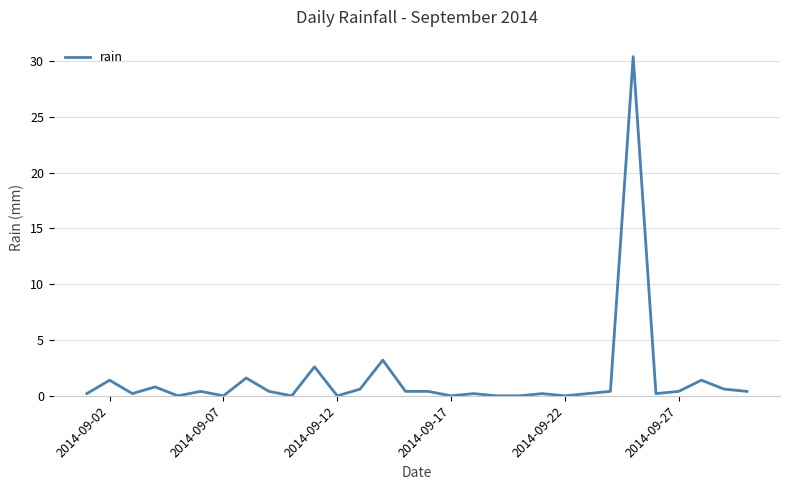

What is the maximum value shown in the chart?

30.4